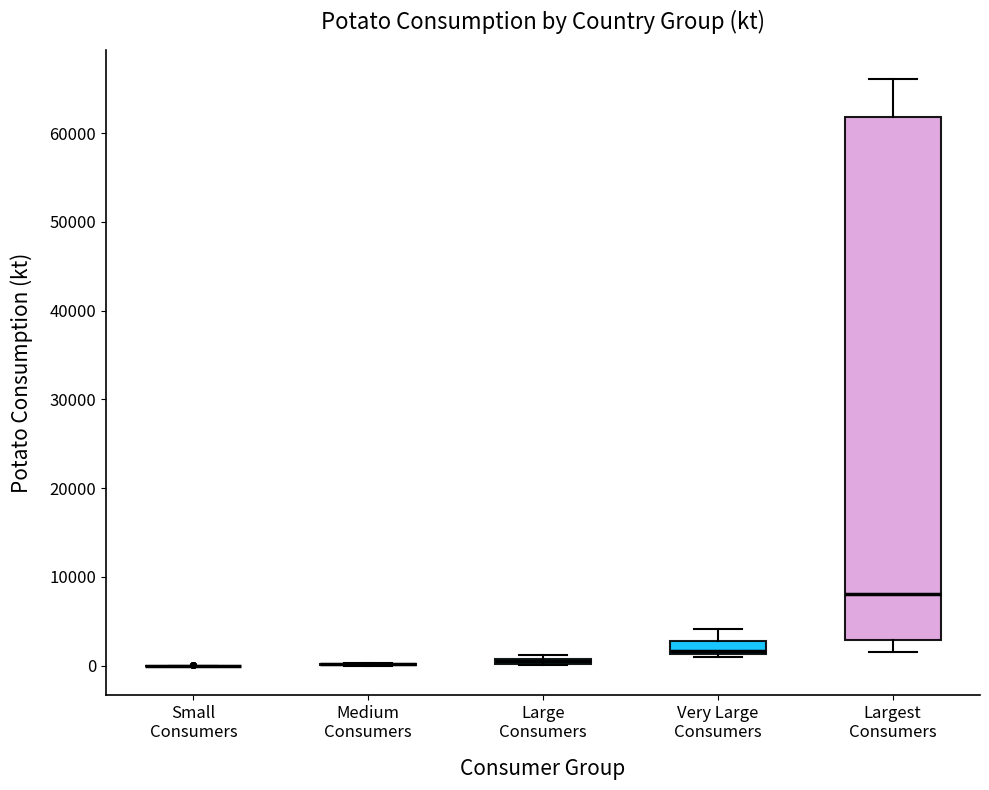

Comparing the boxes themselves (not the whiskers), which one is the tallest?

Largest Consumers